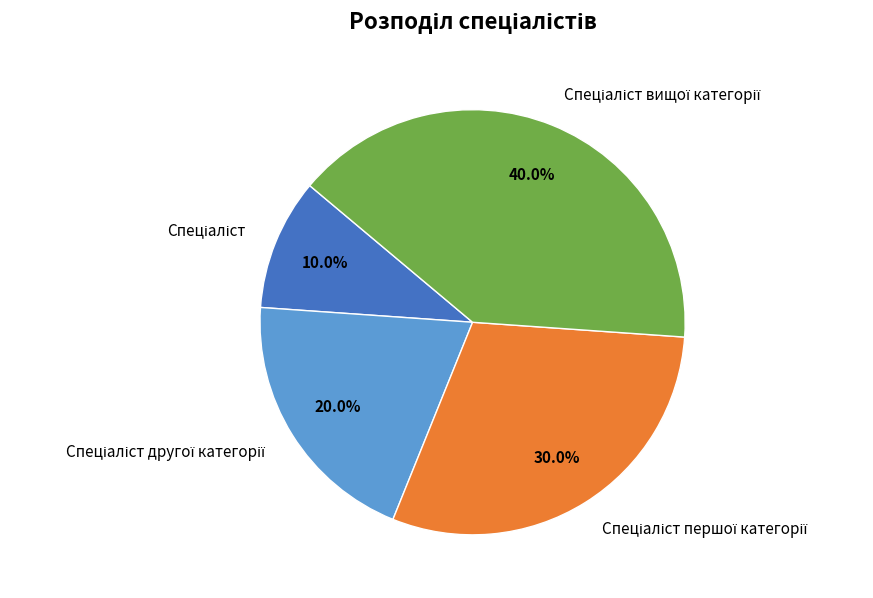

To the nearest percent, what is the difference between the largest and smallest slice percentages?

30%